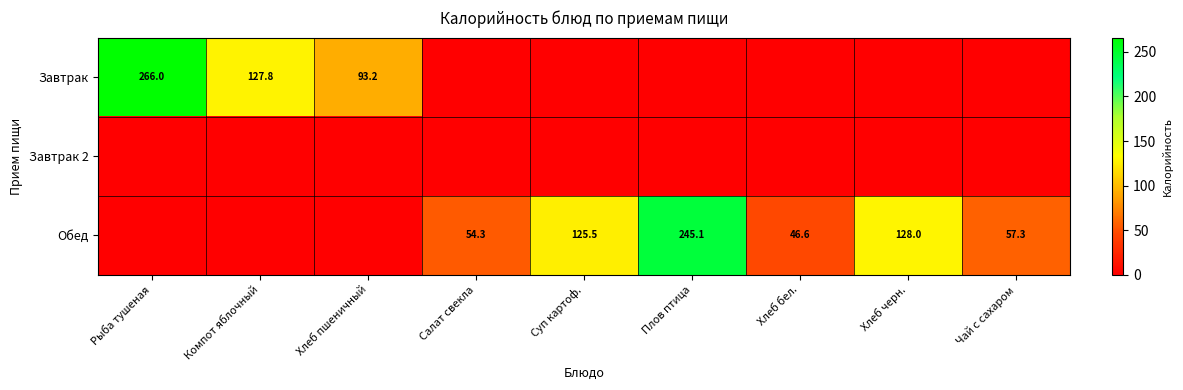

What is the difference between the Обед values at Салат свекла and Суп картоф.?

71.2